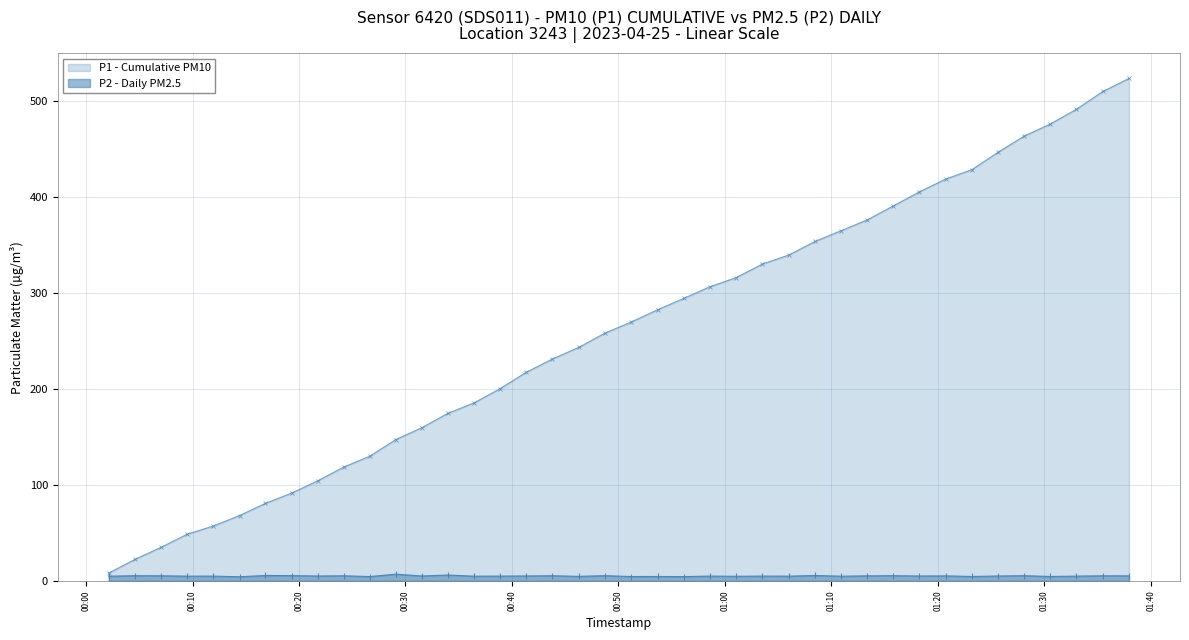

Rank the series by their maximum value, from lowest to highest.

P2 - Daily PM2.5, P1 - Cumulative PM10